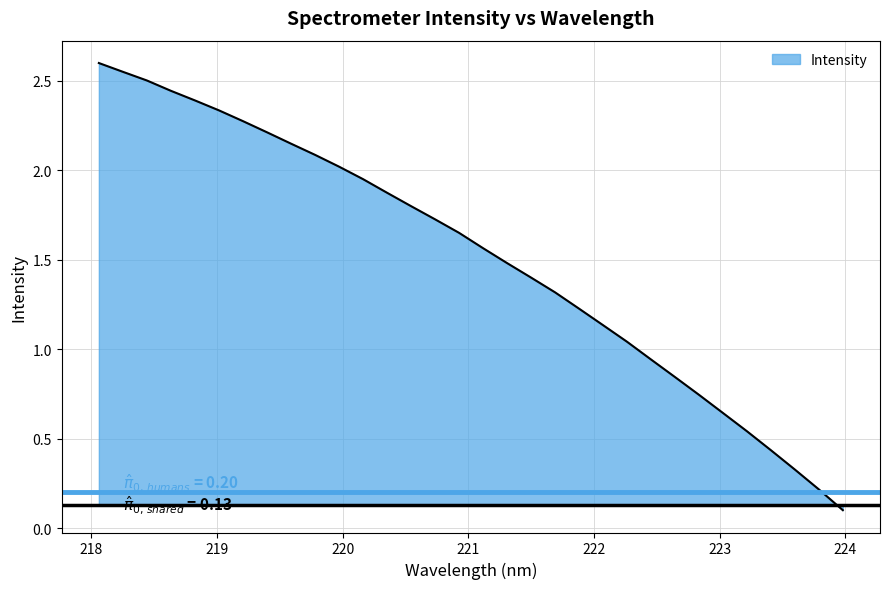

How many lines are shown in the chart?

1